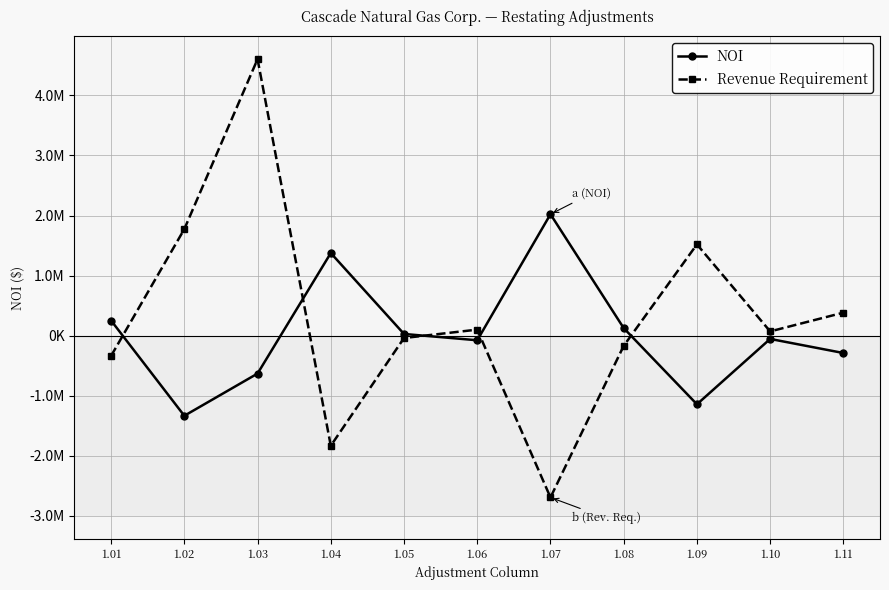

What are all the series names shown in the legend?

NOI, Revenue Requirement